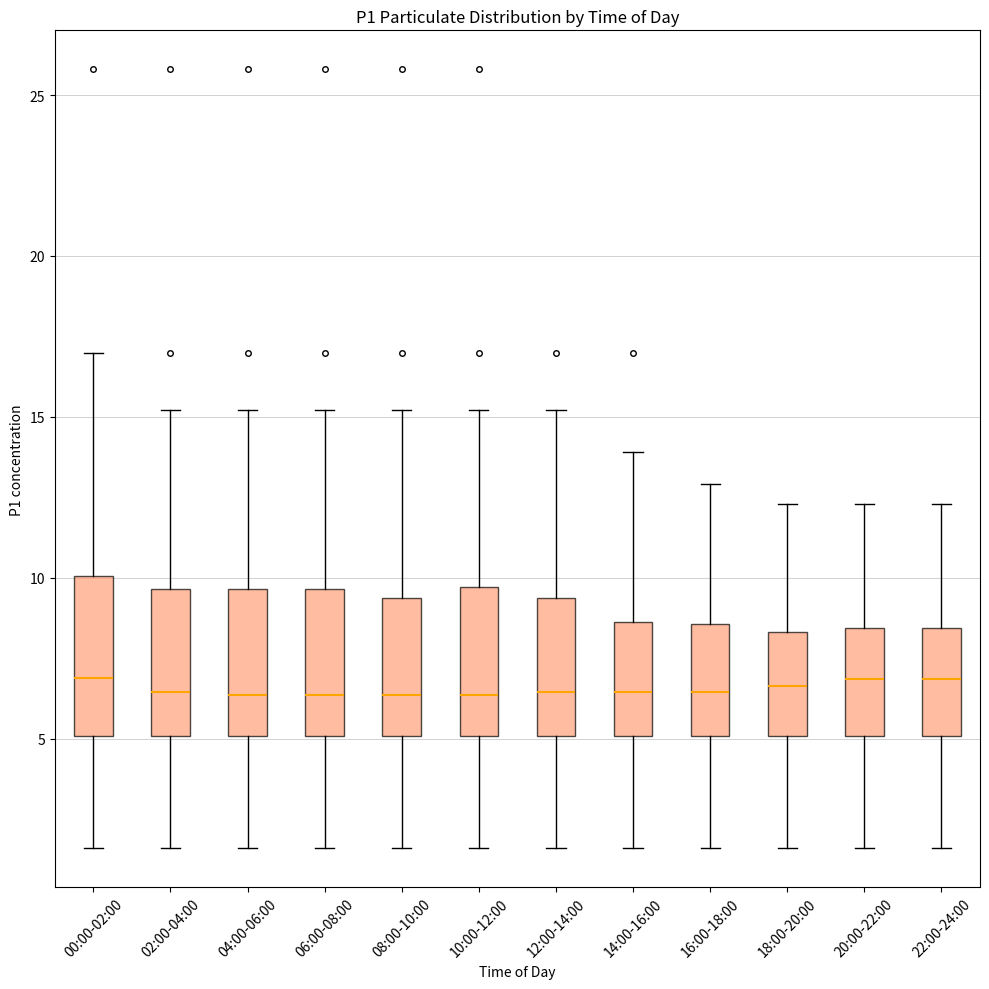

Reading left to right, read every box against the y-axis: the position of its median line, the range the box covers, and the ends of its whiskers. The values are not printed on the chart, so give them approximately, as read against the axis.

00:00-02:00: median 7.0, box 5.0 to 10.0, whiskers 1.5 to 17.0
02:00-04:00: median 6.5, box 5.0 to 9.5, whiskers 1.5 to 15.0
04:00-06:00: median 6.5, box 5.0 to 9.5, whiskers 1.5 to 15.0
06:00-08:00: median 6.5, box 5.0 to 9.5, whiskers 1.5 to 15.0
08:00-10:00: median 6.5, box 5.0 to 9.5, whiskers 1.5 to 15.0
10:00-12:00: median 6.5, box 5.0 to 9.5, whiskers 1.5 to 15.0
12:00-14:00: median 6.5, box 5.0 to 9.5, whiskers 1.5 to 15.0
14:00-16:00: median 6.5, box 5.0 to 8.5, whiskers 1.5 to 14.0
16:00-18:00: median 6.5, box 5.0 to 8.5, whiskers 1.5 to 13.0
18:00-20:00: median 6.5, box 5.0 to 8.5, whiskers 1.5 to 12.5
20:00-22:00: median 7.0, box 5.0 to 8.5, whiskers 1.5 to 12.5
22:00-24:00: median 7.0, box 5.0 to 8.5, whiskers 1.5 to 12.5